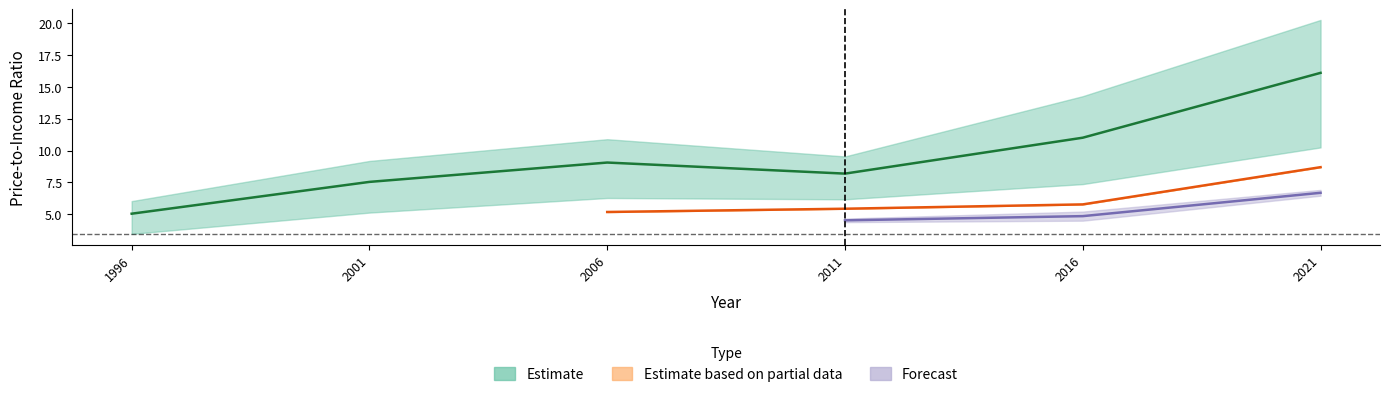

True or false: Banyule has a value of 3.5 at 1996.

True